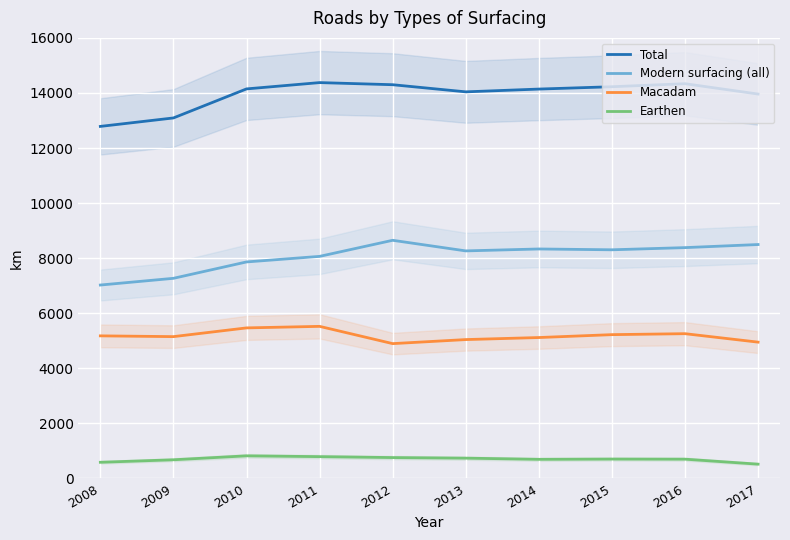

Is it true that Earthen equals 338 at 2009?

False